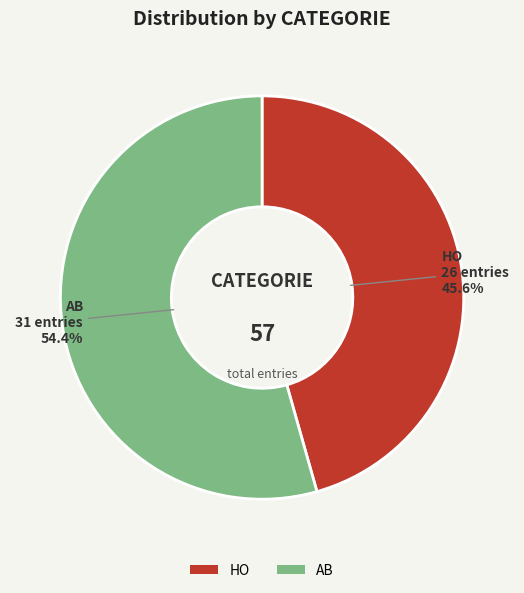

Is it true that HO is 46% of the pie?

True